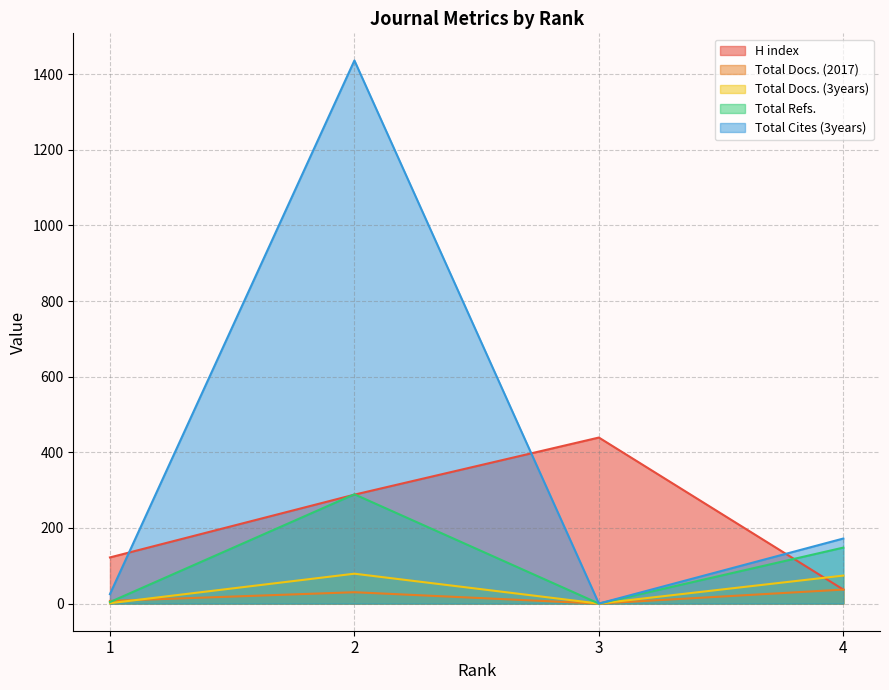

Between 1 and 4, which is larger?

1